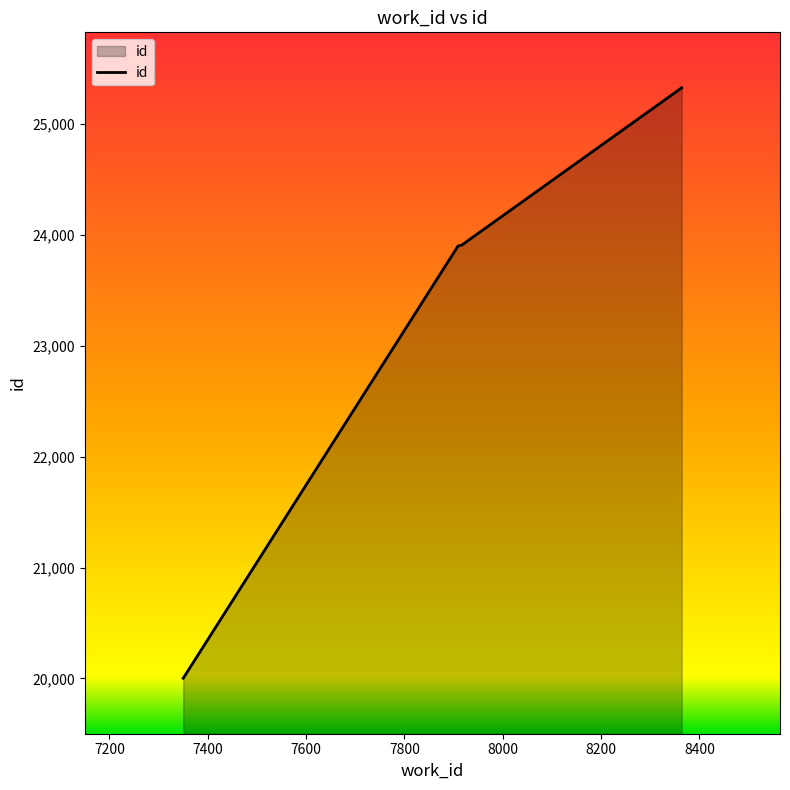

What is the difference between the second highest and minimum values?

3905